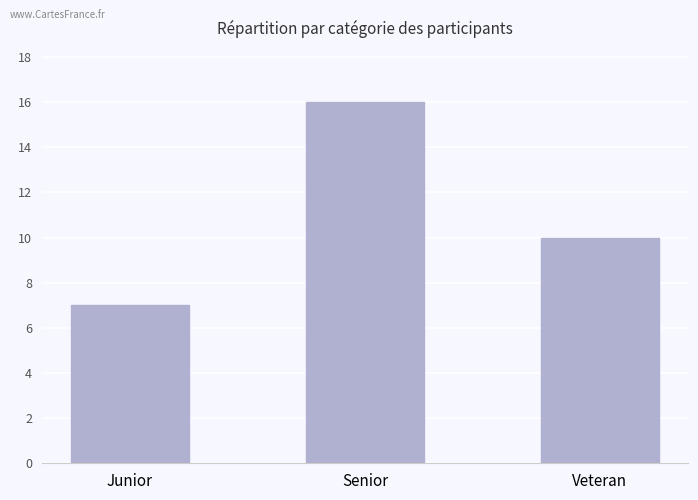

At which category does the chart reach its minimum across all series?

Junior